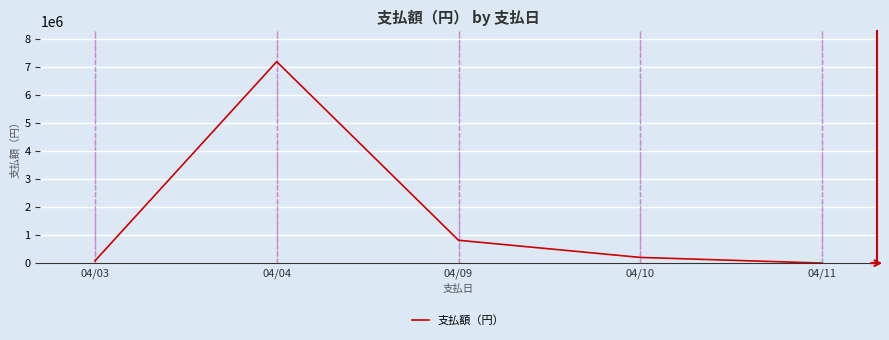

At which category does the data reach its first local peak?

04/04